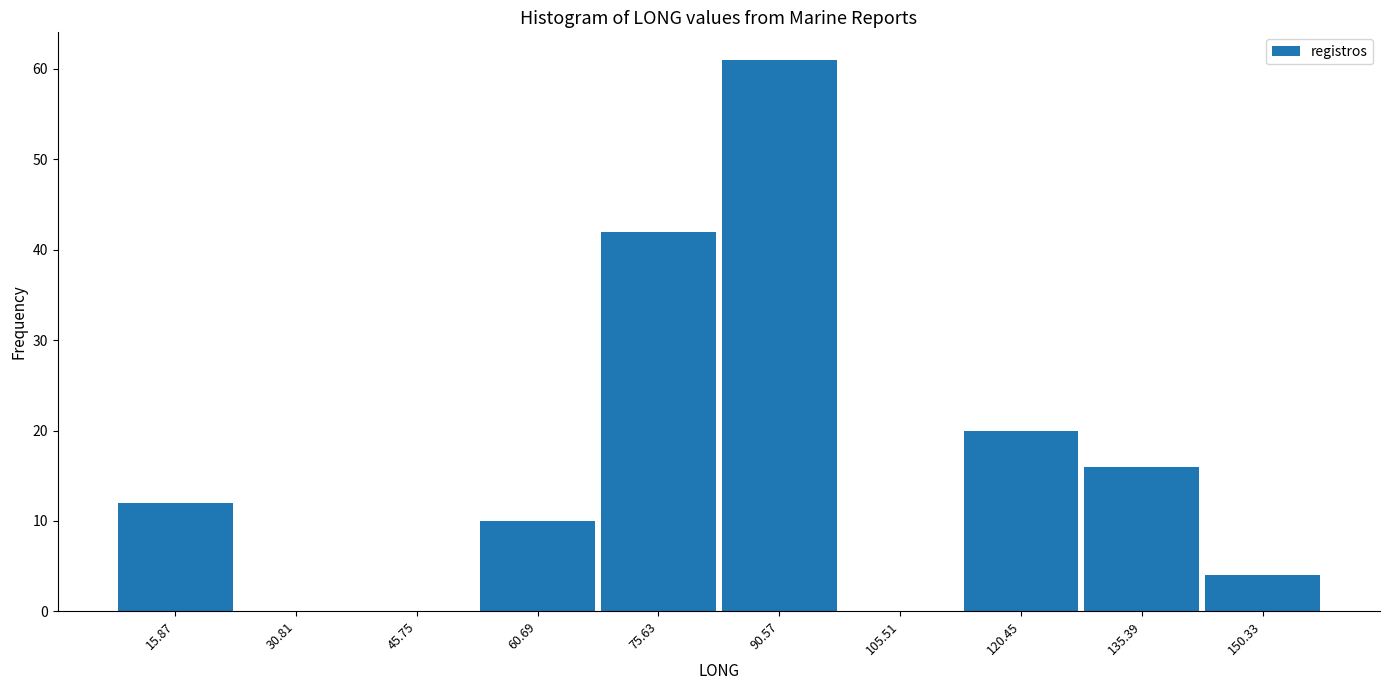

Reading left to right, list every bar in this chart as the range it spans on the x-axis followed by its height. Neither the bar edges nor the heights are printed on the chart, so give them approximately, as read against the axes.

8 to 24: 12
24 to 38: 0
38 to 54: 0
54 to 68: 10
68 to 84: 42
84 to 98: 61
98 to 112: 0
112 to 128: 20
128 to 142: 16
142 to 158: 4